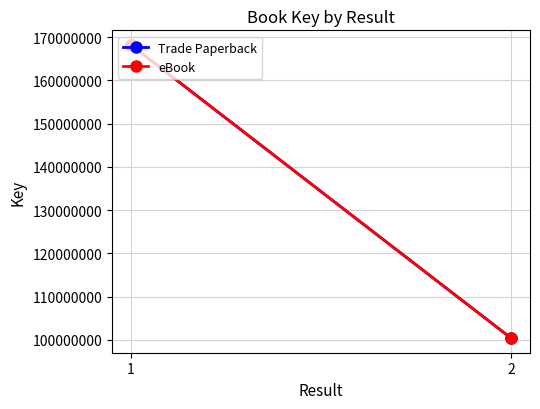

Where is eBook nearest to the value 134312120?

1